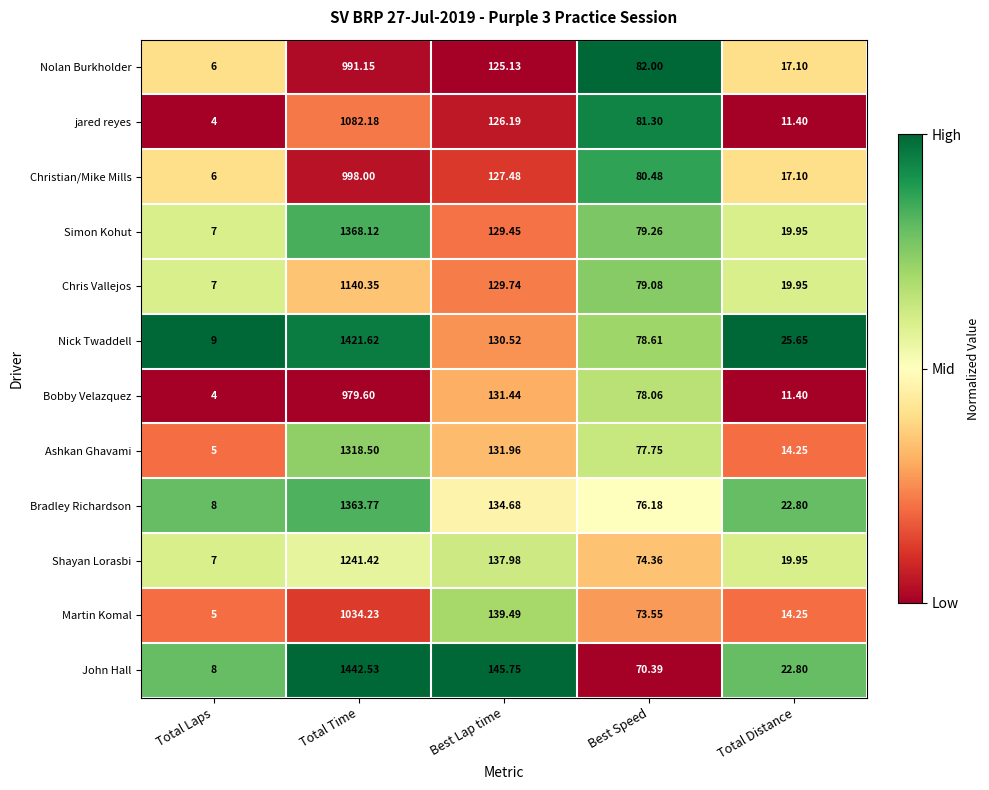

Which series has the largest total across all categories?

John Hall